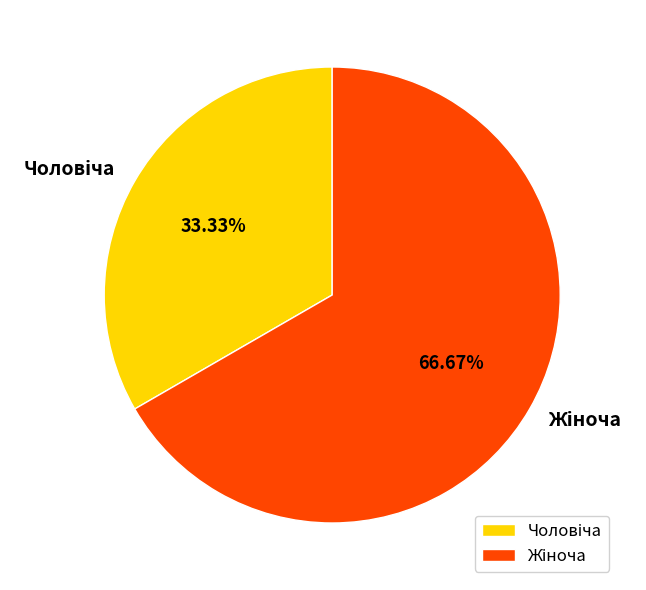

Approximately how many times larger is the value at Жіноча compared to Чоловіча?

2.0